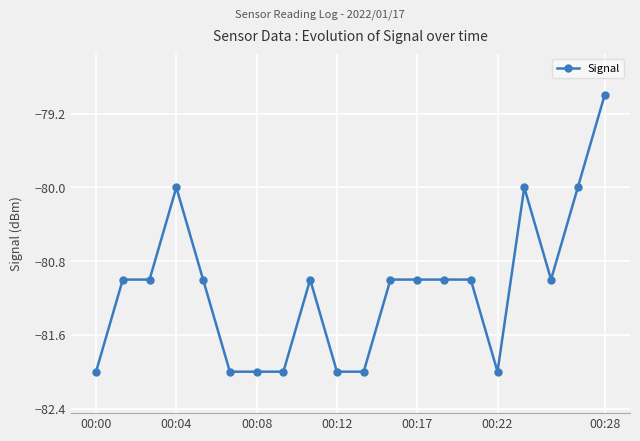

How many data points does each series have?

20